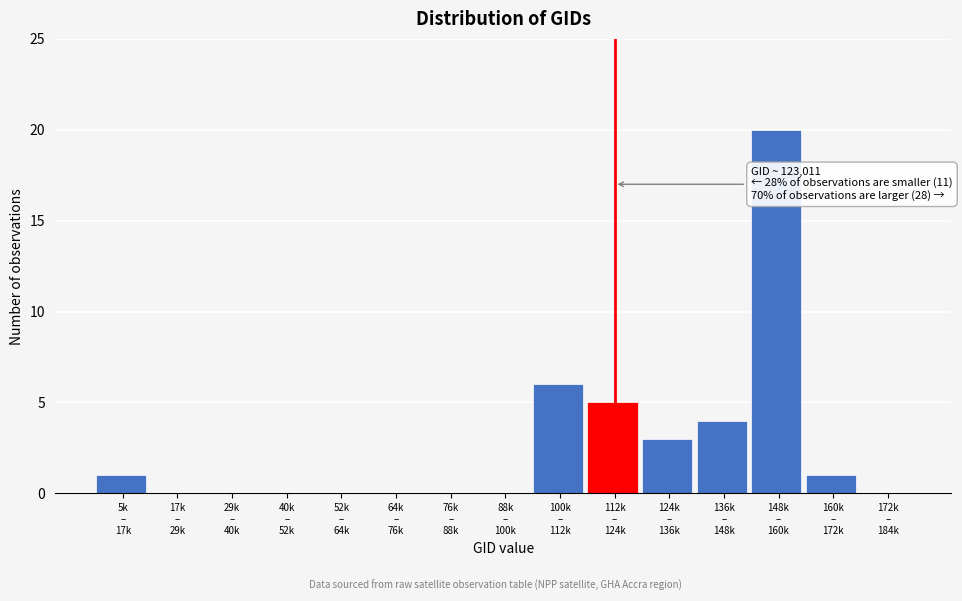

What is the sum of all values?

40